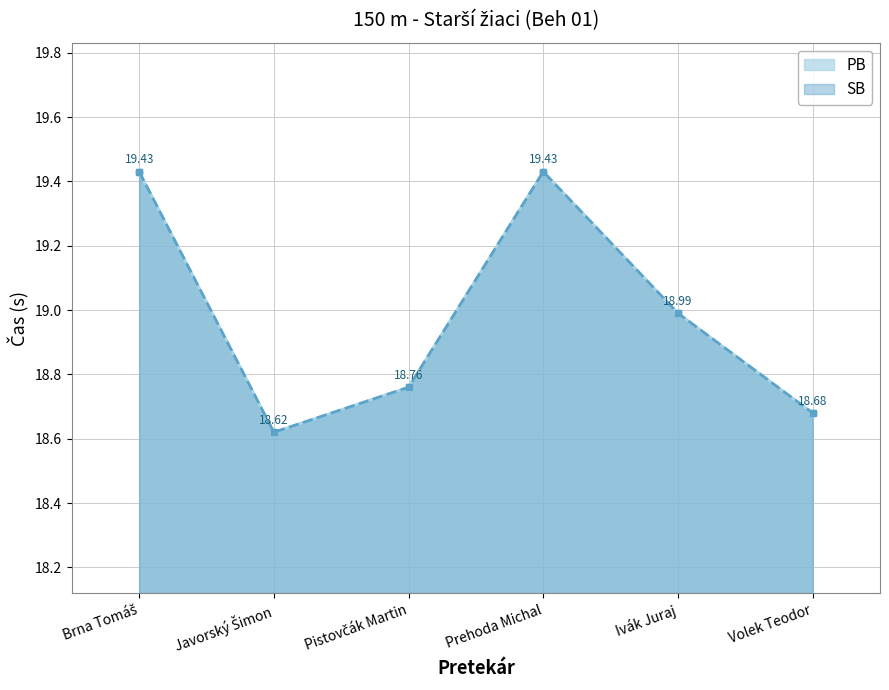

How many interior local valleys does the SB series have?

1